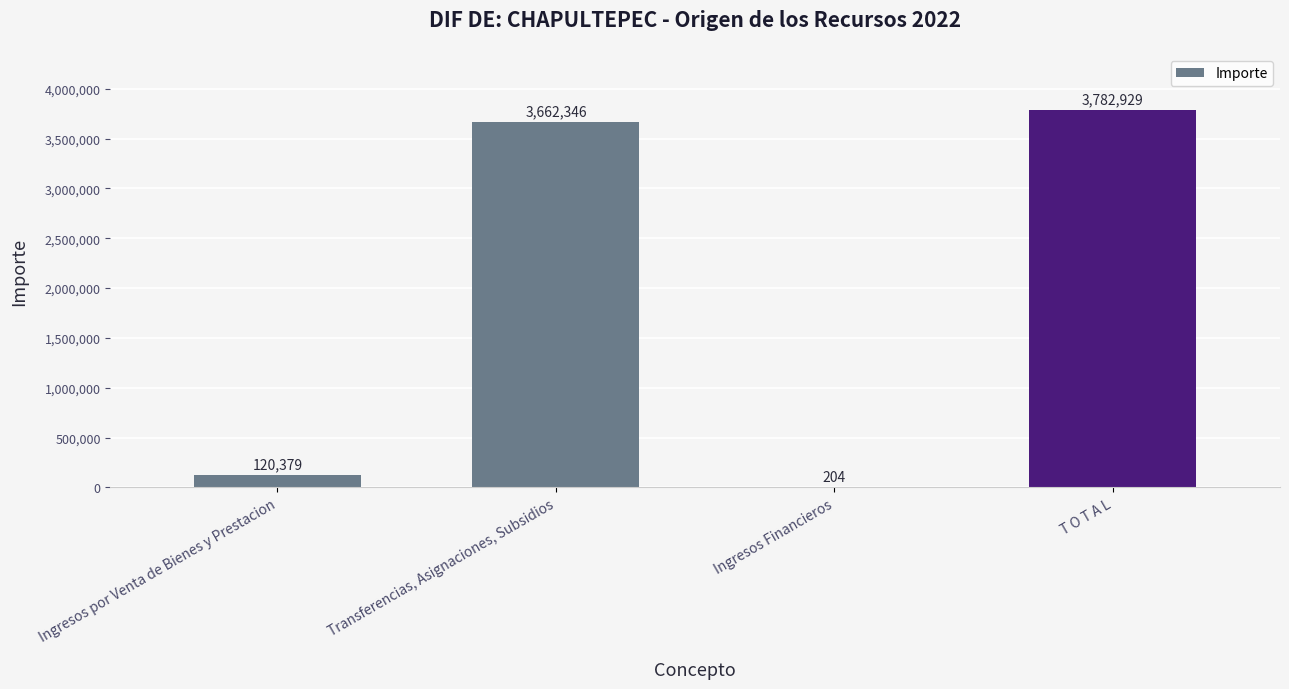

At which category does the chart reach its peak across all series?

T O T A L